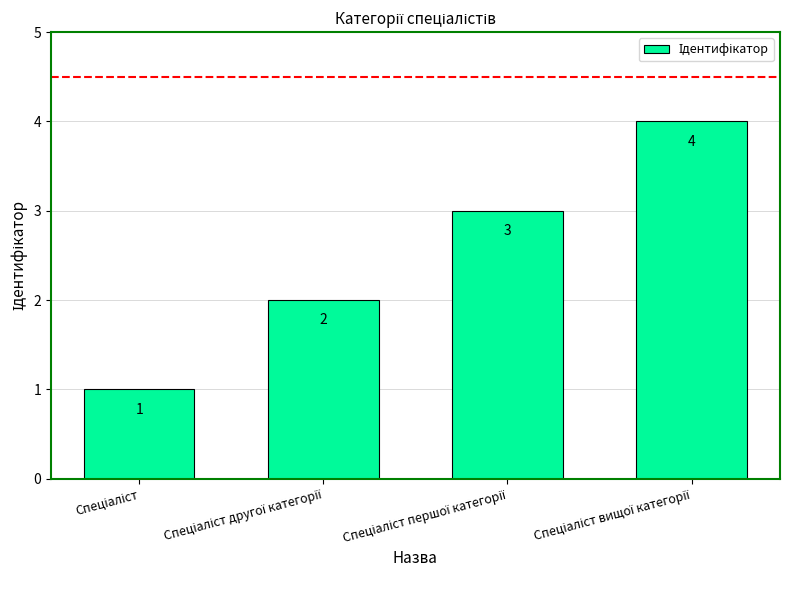

What is the sum of all values?

10